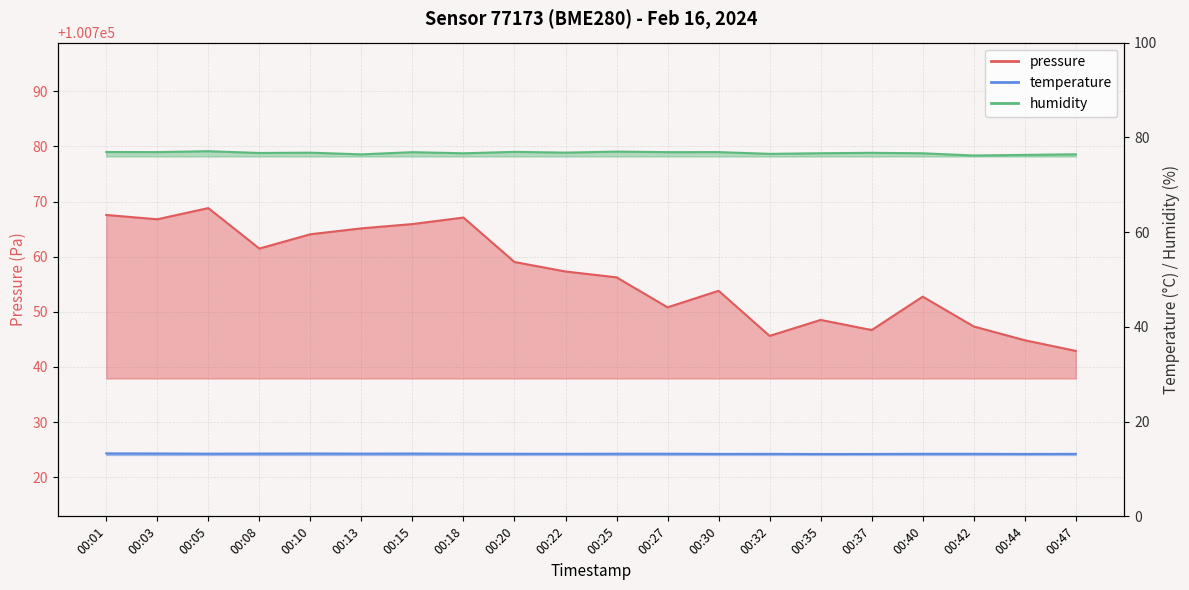

What is the average value of the pressure series?

100756.6